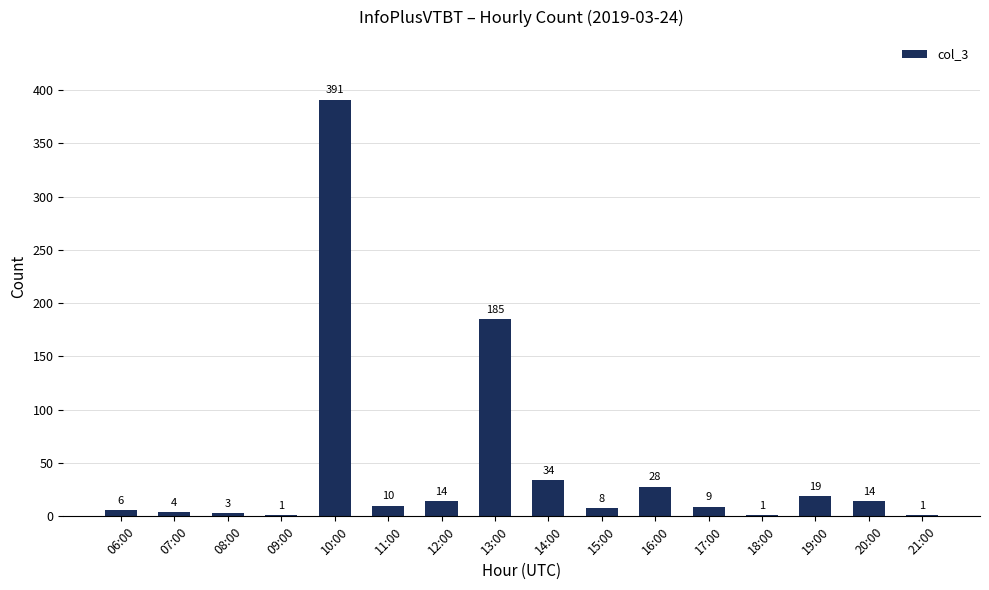

What is the sum of the values at 08:00 and 17:00?

12